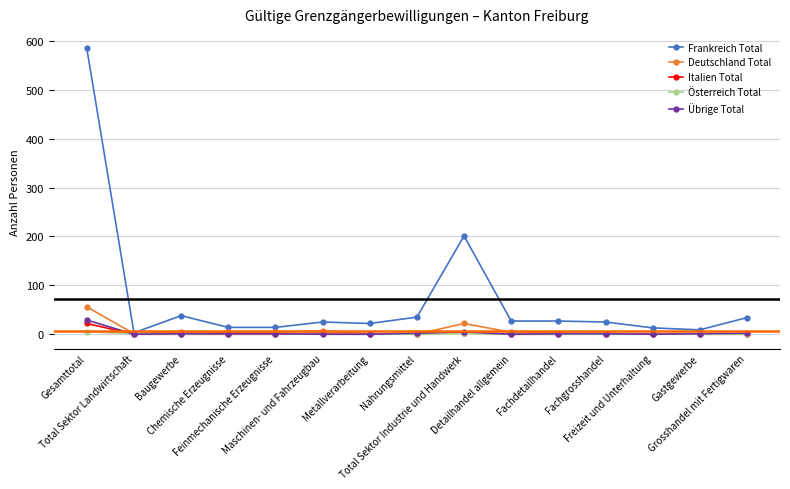

Which series has the largest range (max minus min)?

Frankreich Total